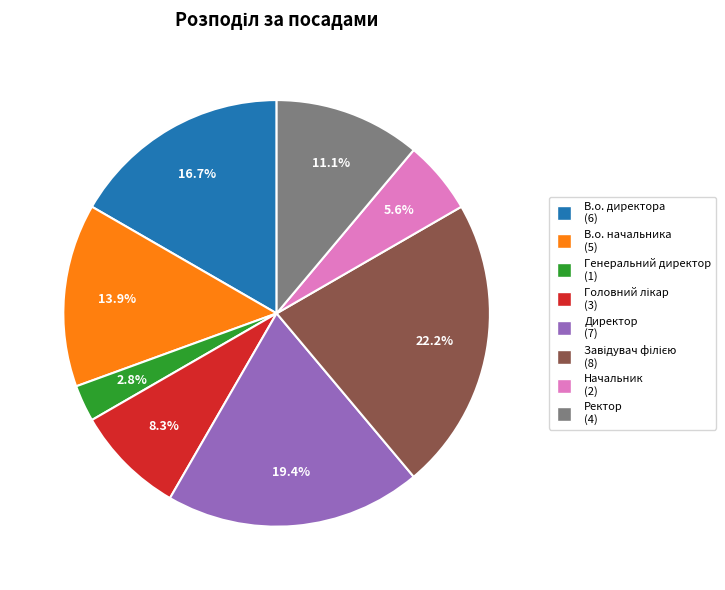

To the nearest percent, what portion does В.о. начальника represent?

14%